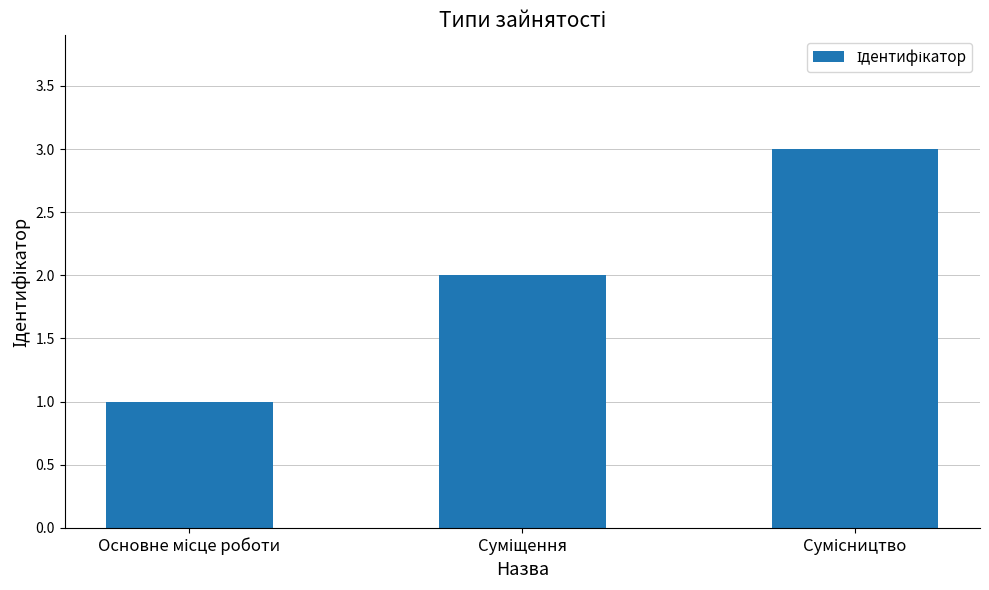

What is the sum of all values?

6